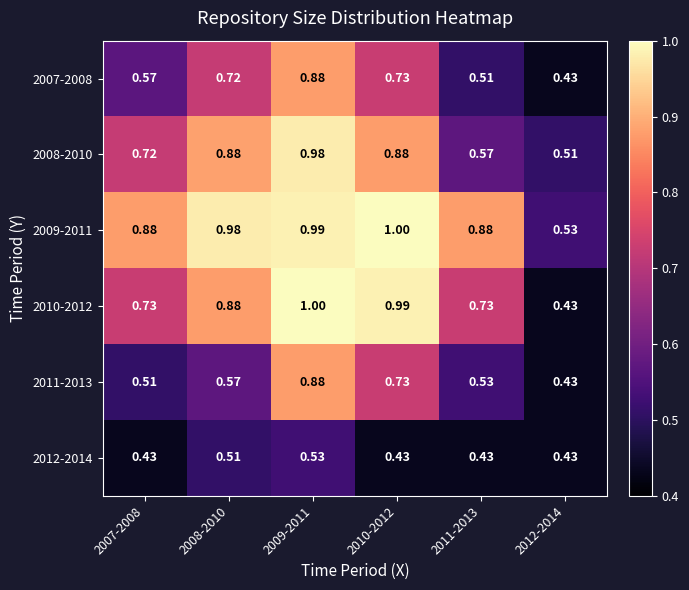

Is the value of 2011-2013 at 2008-2010 greater than the value of 2009-2011 at 2011-2013?

No